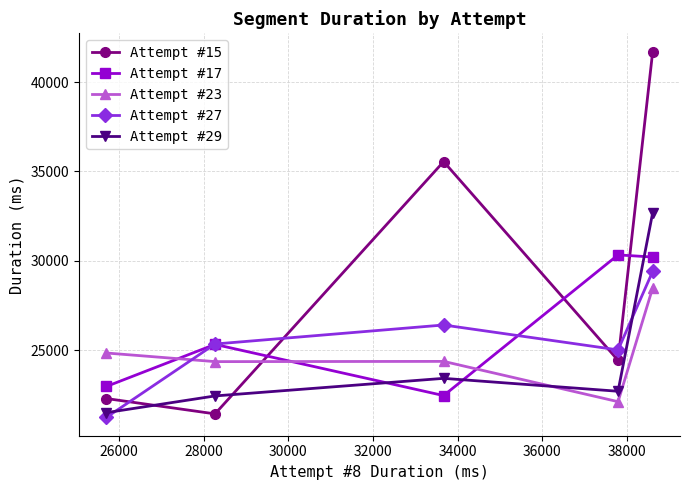

Which series has the widest spread of values?

Attempt #15